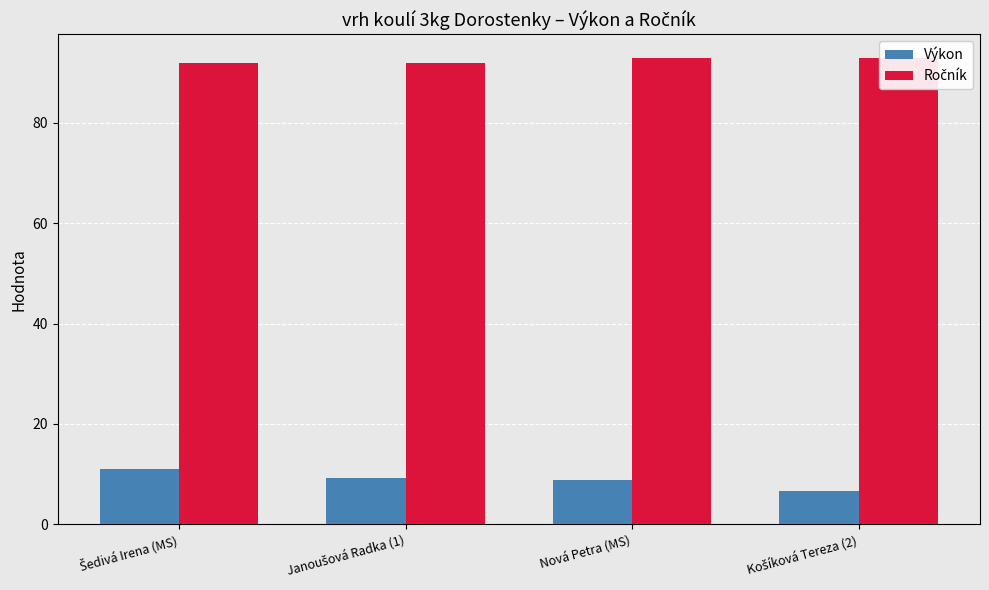

What is the average value of the Ročník series?

92.5